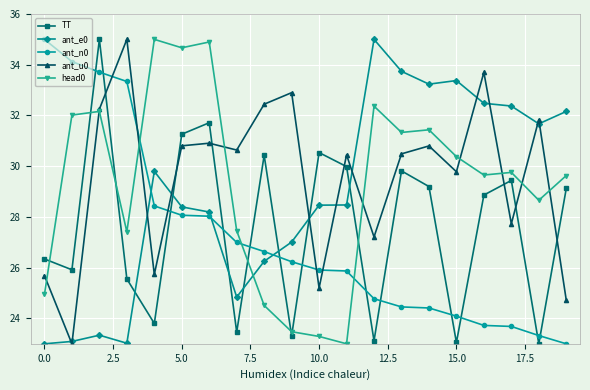

After their last crossing, which series has the higher values: head0 or TT?

head0